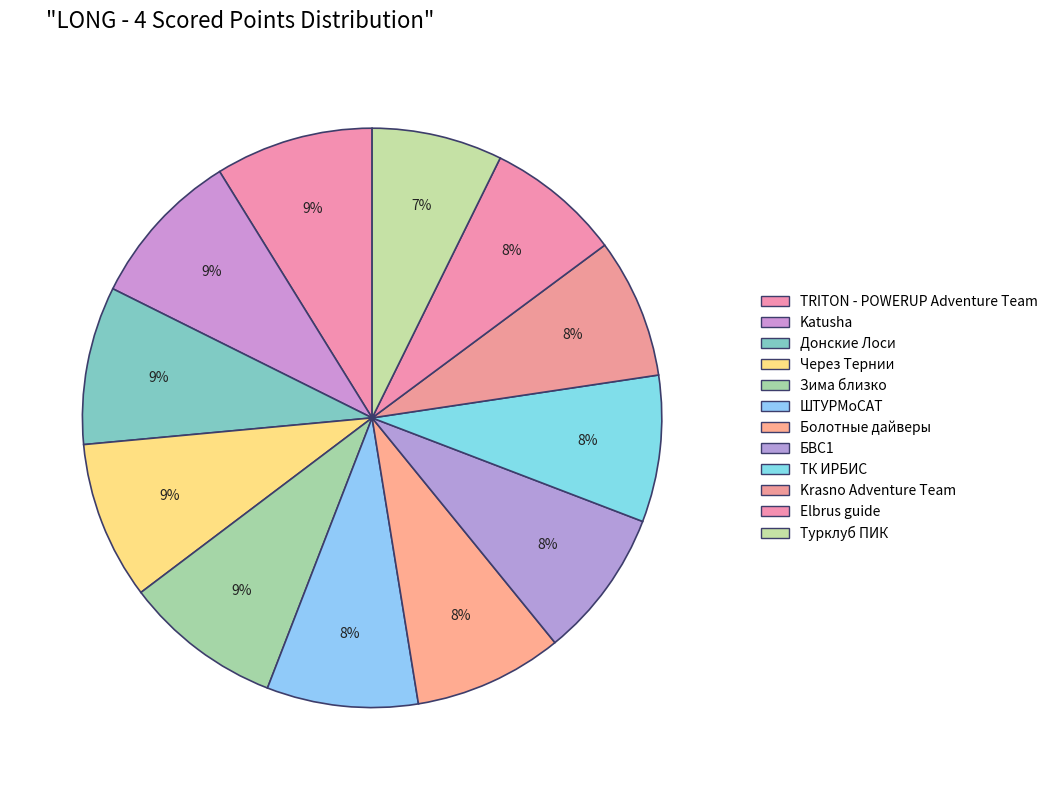

How many slices are in this pie chart?

12